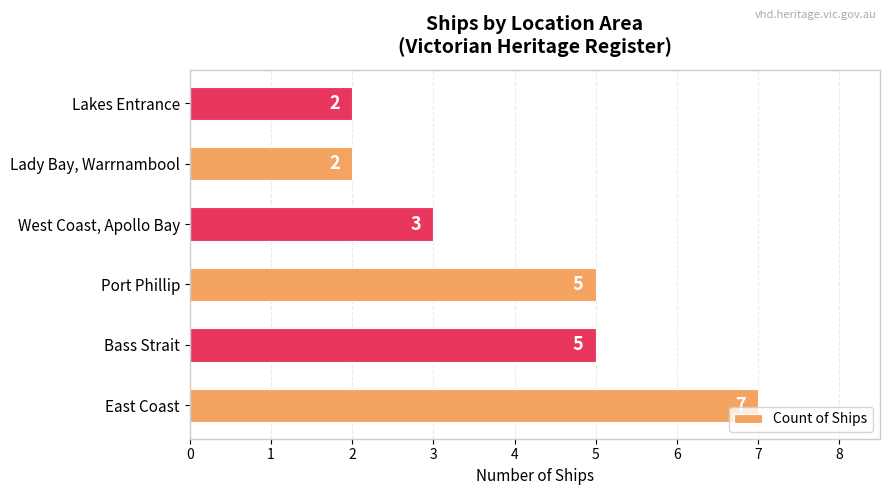

How many bars are there in total?

6